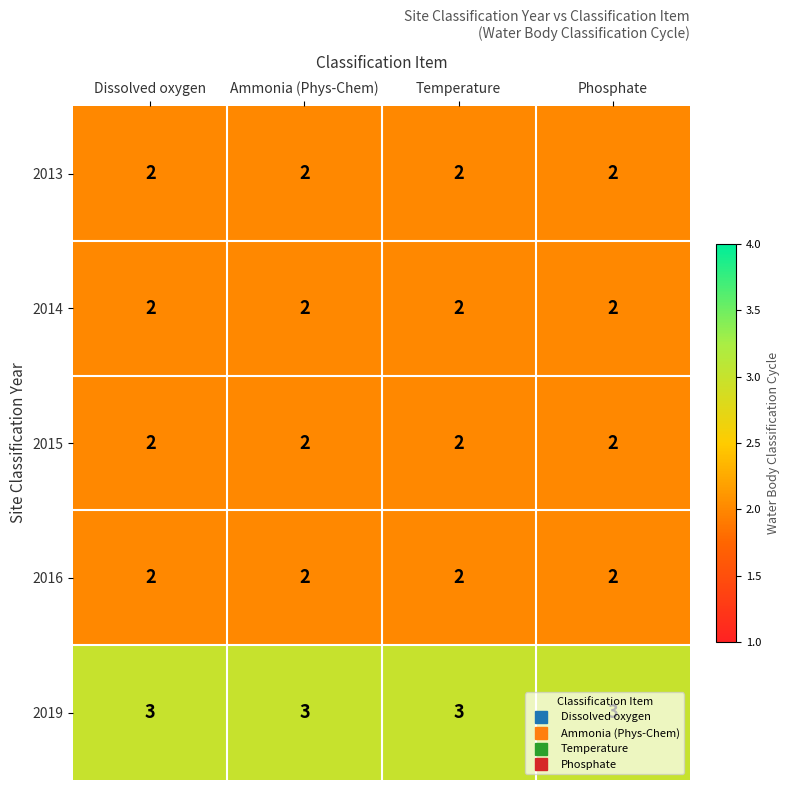

The value of 2014 at Temperature is 2. True or false?

True